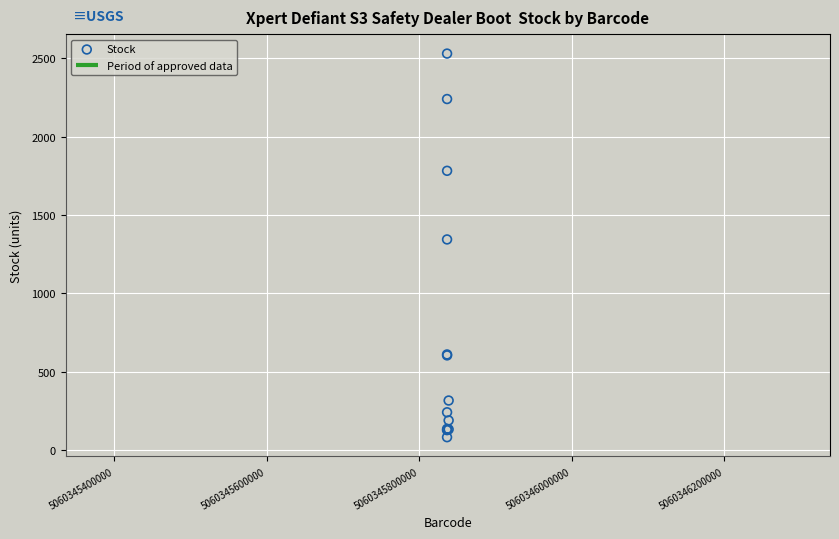

What Y value in the scatter plot is closest to 1306?

1344